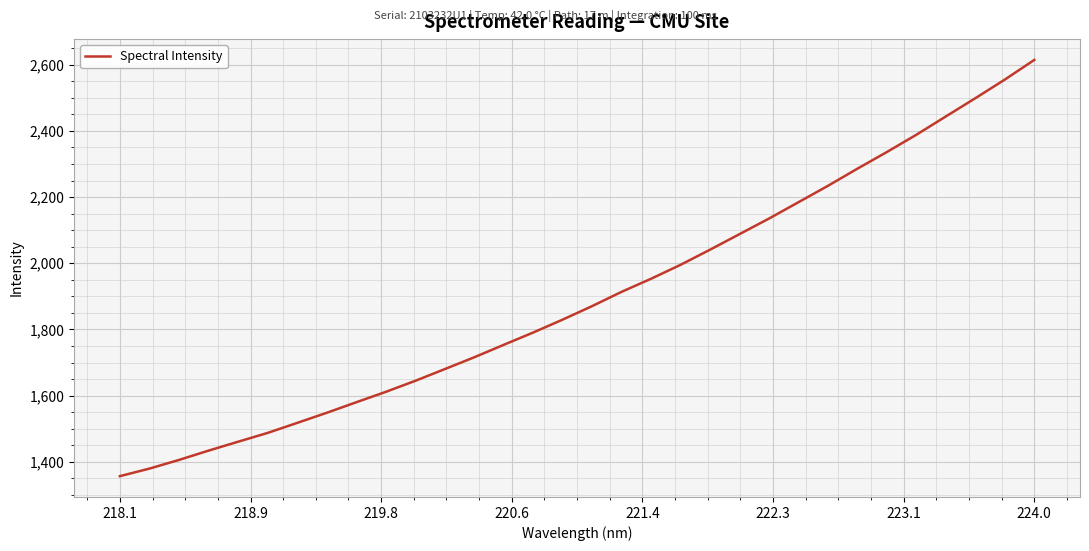

What is the difference between the maximum and minimum values?

1257.3